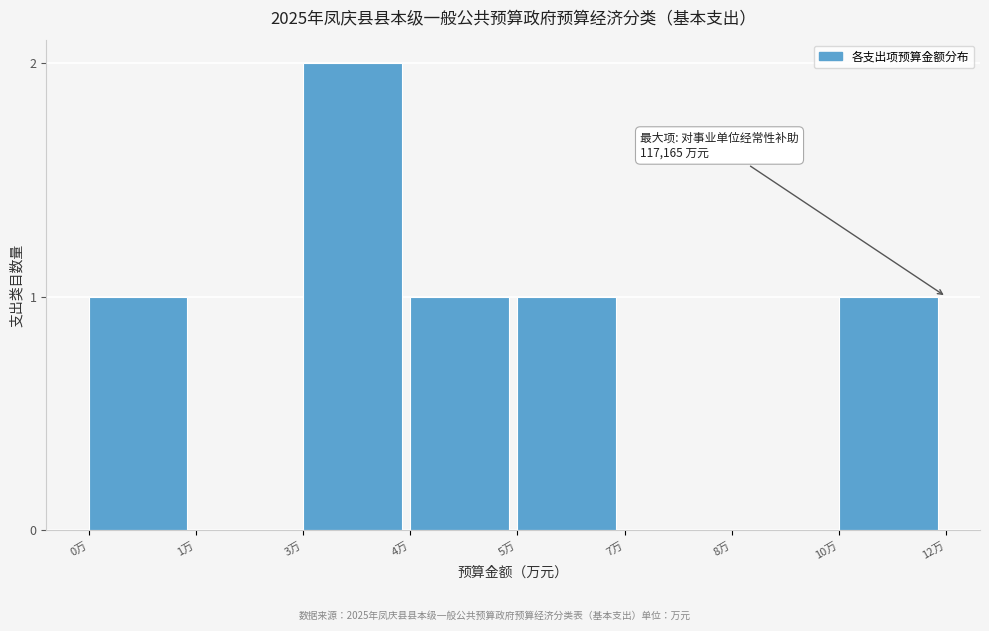

Reading right to left, transcribe all the data shown in this chart.

10万=1	8万=0	7万=0	5万=1	4万=1	3万=2	1万=0	0万=1